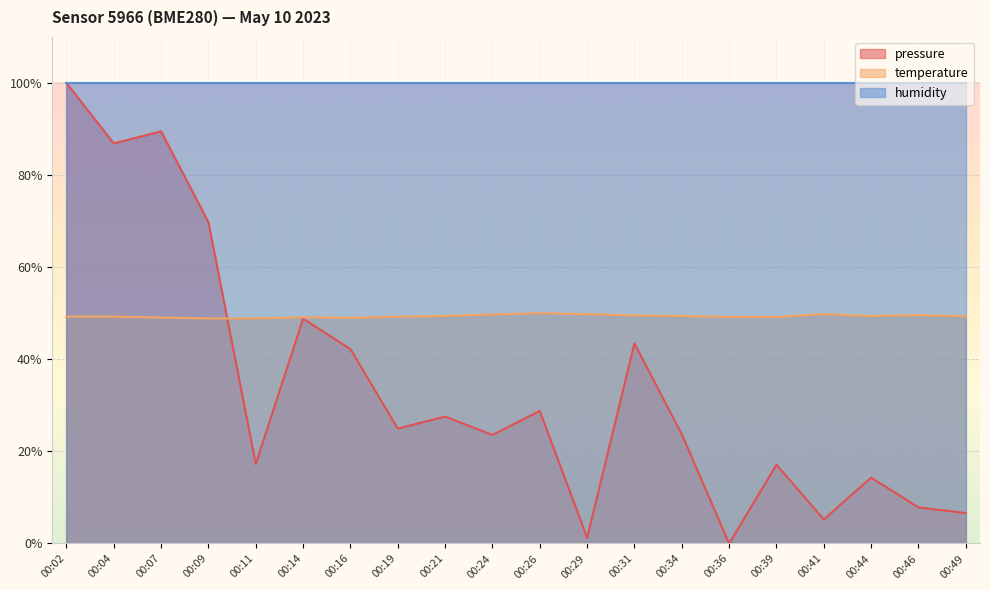

True or false: temperature and pressure cross at least once.

True